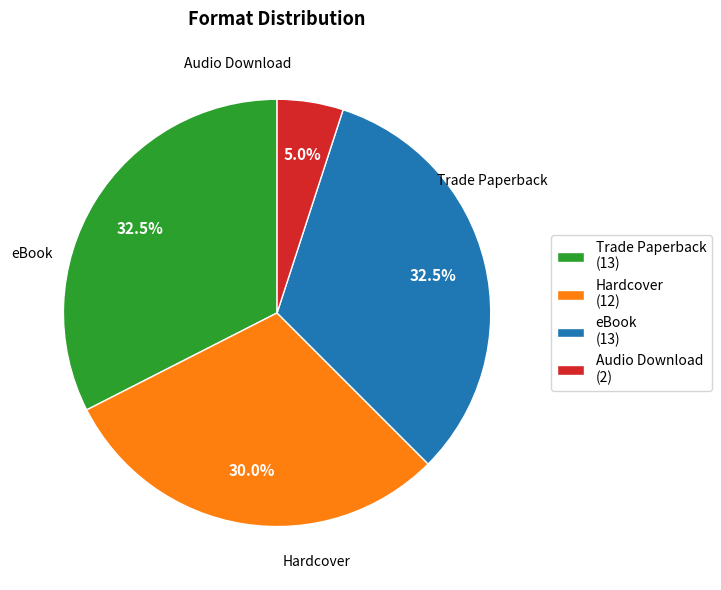

How many segments does this pie chart have?

4